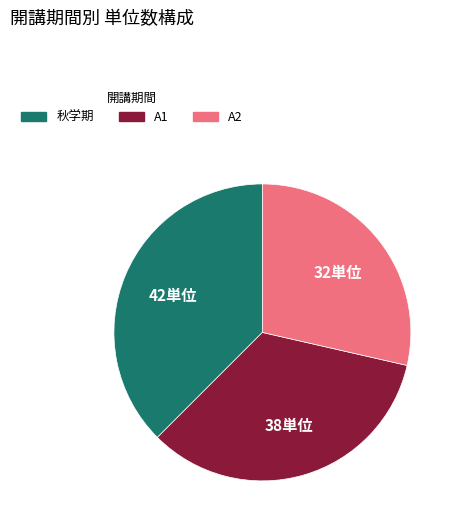

Do 秋学期 and A2 together represent more than half of the pie?

Yes